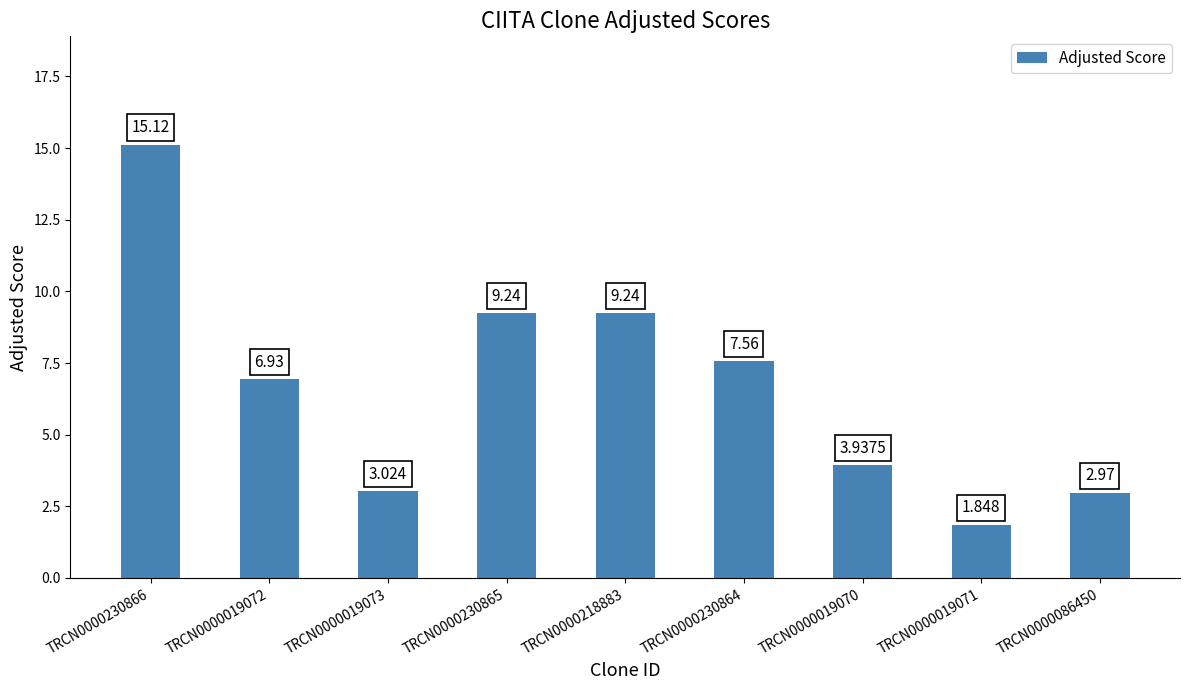

What position from the right is TRCN0000019071?

2